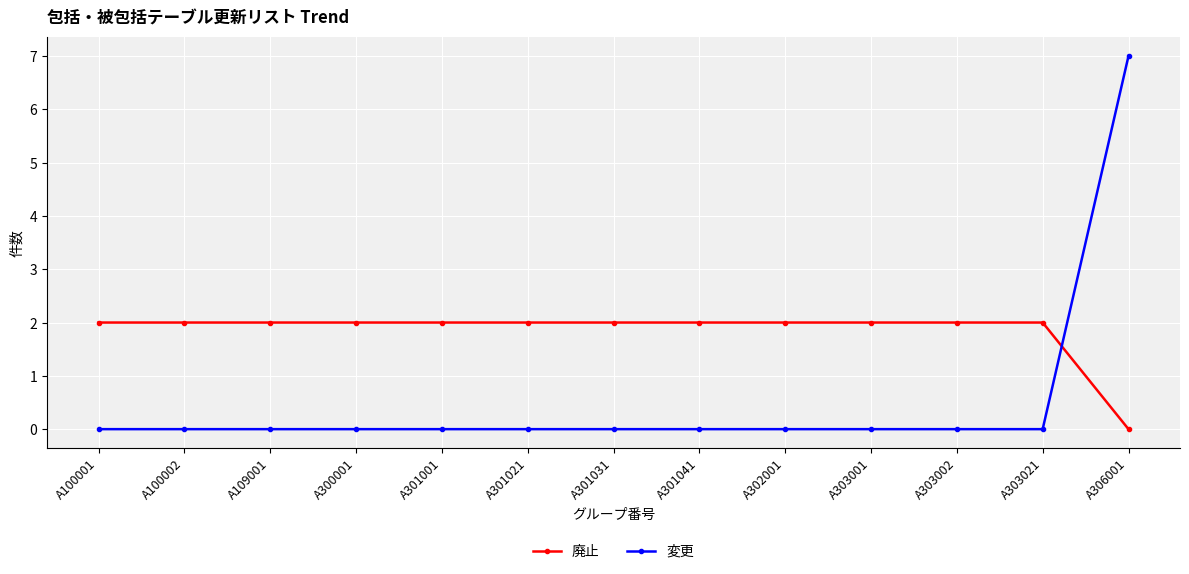

Reading left to right, what are all the values shown in this chart?

廃止: 2	2	2	2	2	2	2	2	2	2	2	2	0
変更: 0	0	0	0	0	0	0	0	0	0	0	0	7